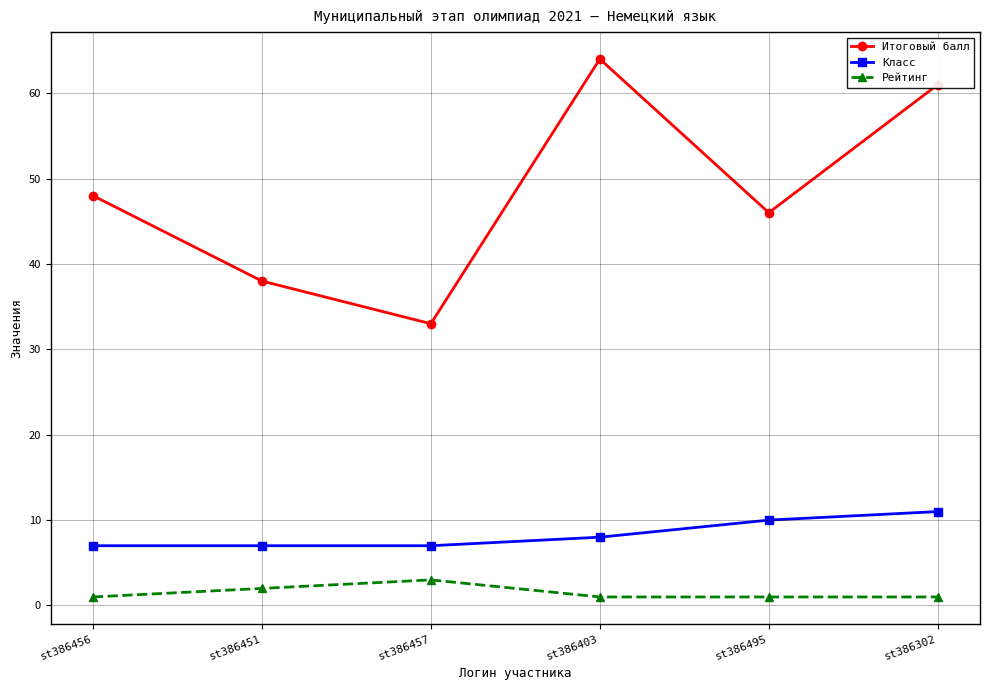

At which label does Класс reach its peak?

st386302